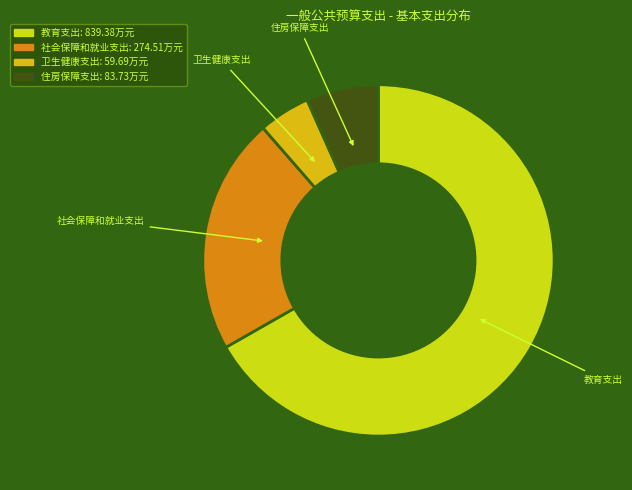

How many segments does this pie chart have?

4